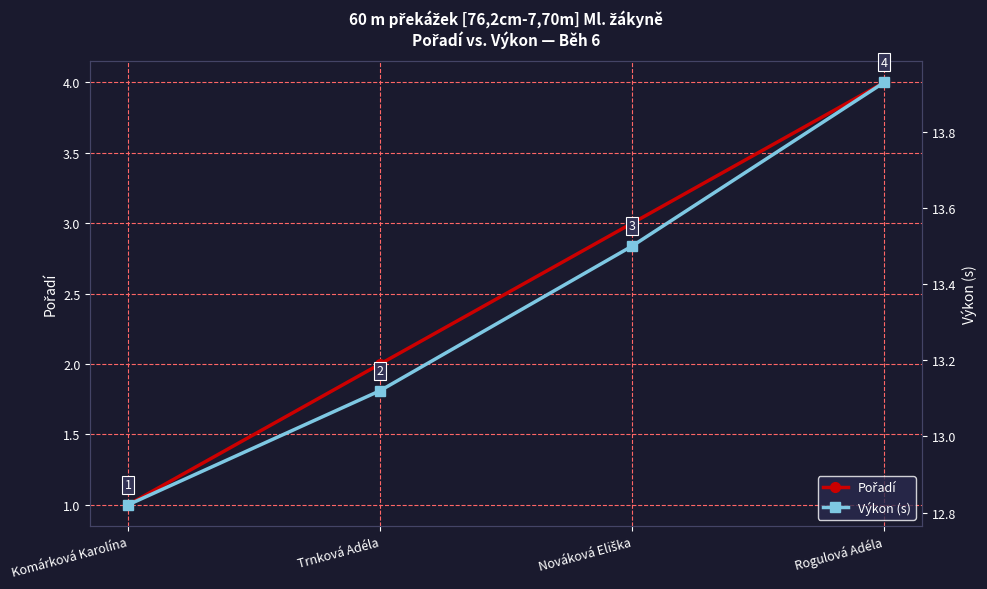

Which series has the widest spread of values?

Pořadí